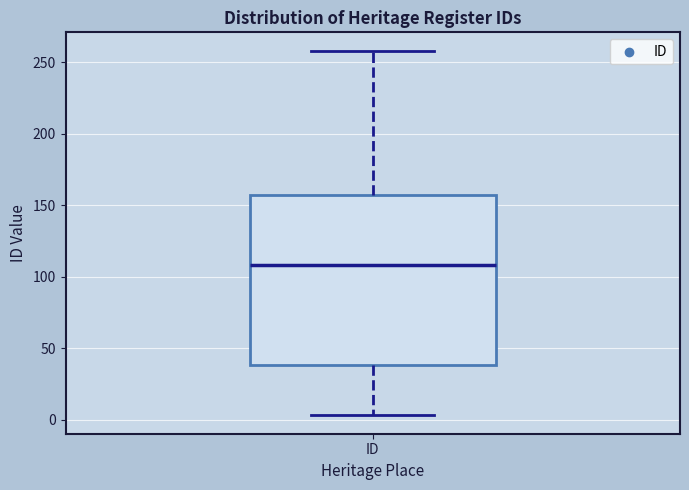

Where is the upper edge of the box for ID on the y-axis? The values are not printed on the chart, so give them approximately, as read against the axis.

155